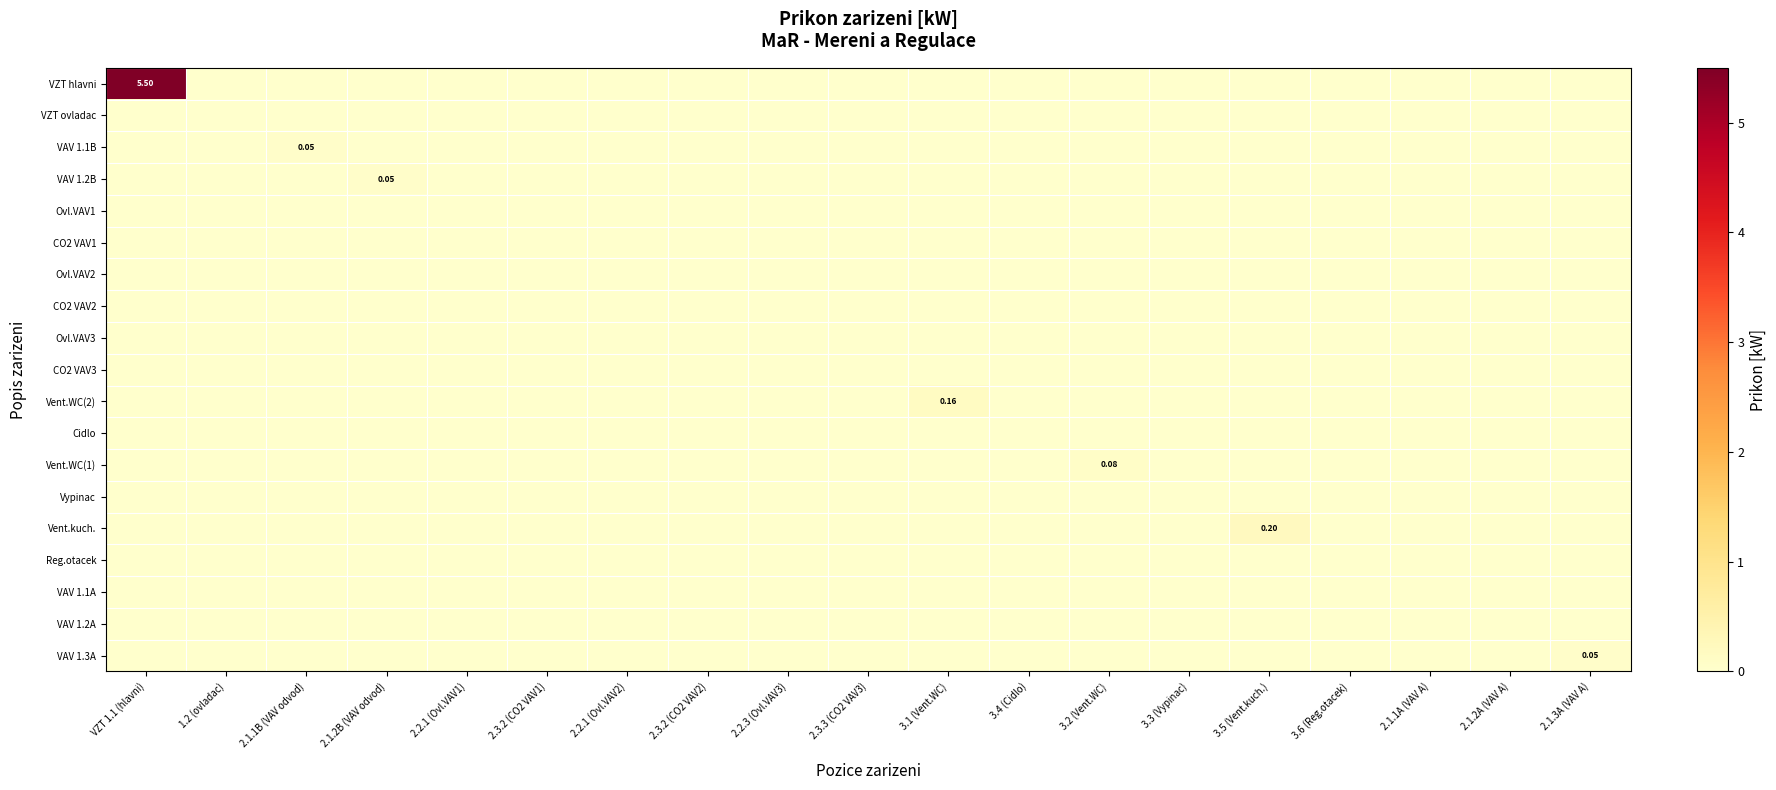

What is the total value across all series at 3.2 (Vent.WC)?

0.1